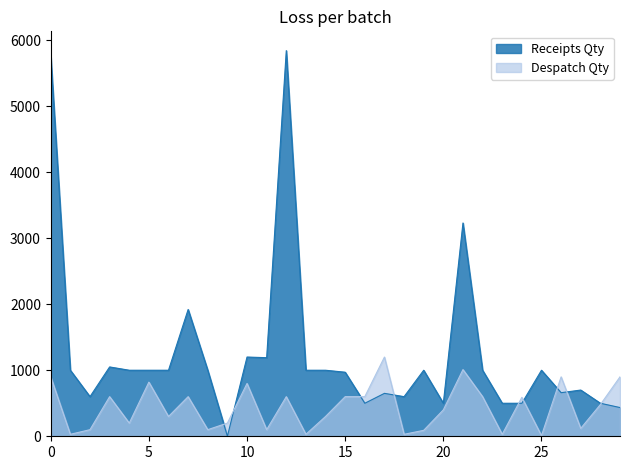

How many interior local peaks does the Receipts Qty series have?

9